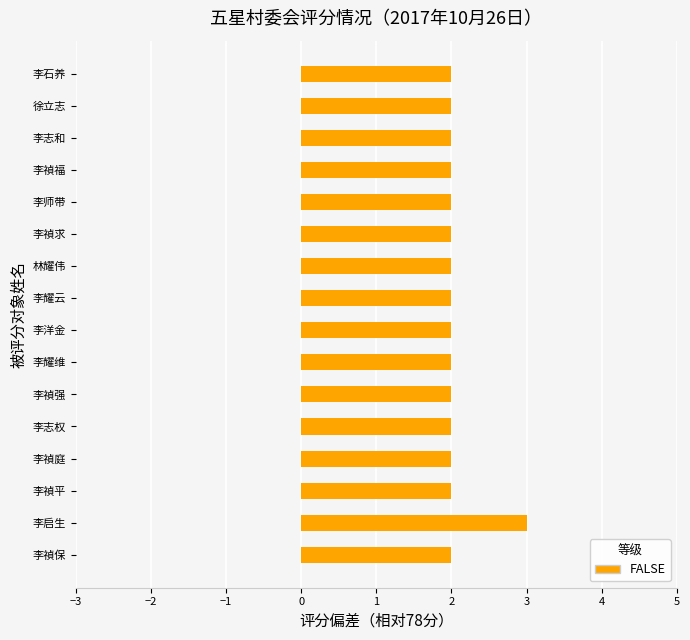

What is the sum of all values?

33